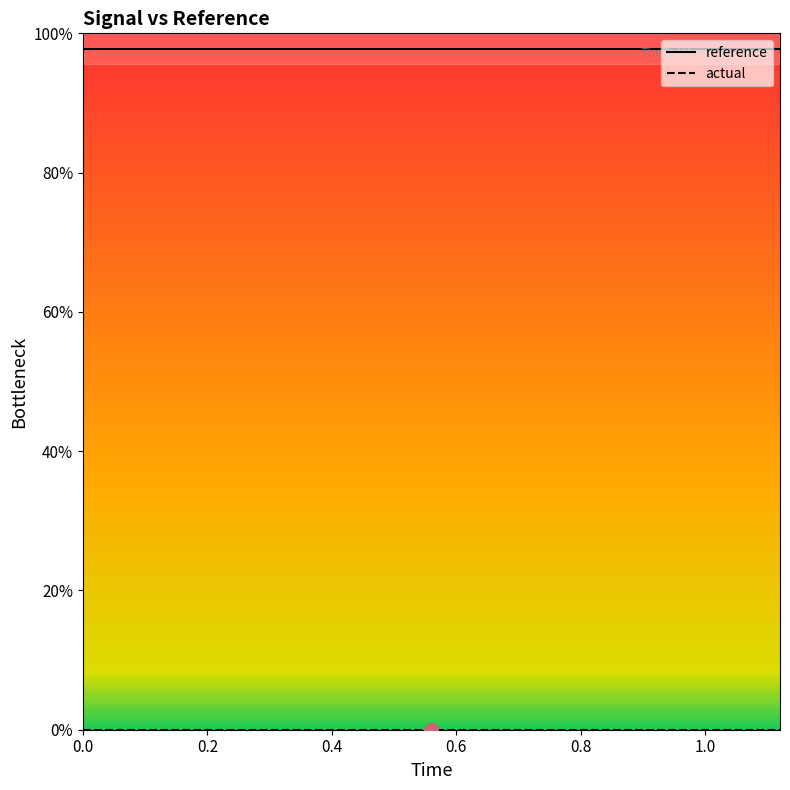

What is the greatest value displayed?

97.8